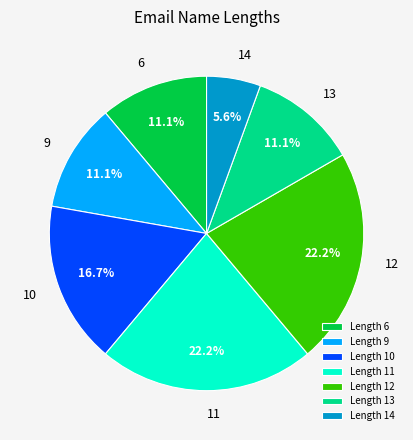

What is the total percentage of Length 11 and Length 6?

33.3%